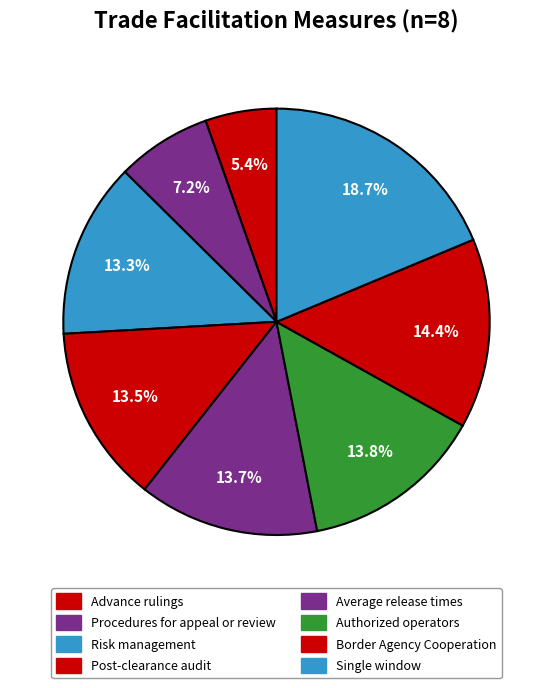

What percentage is the Advance rulings slice, to the nearest percent?

5%